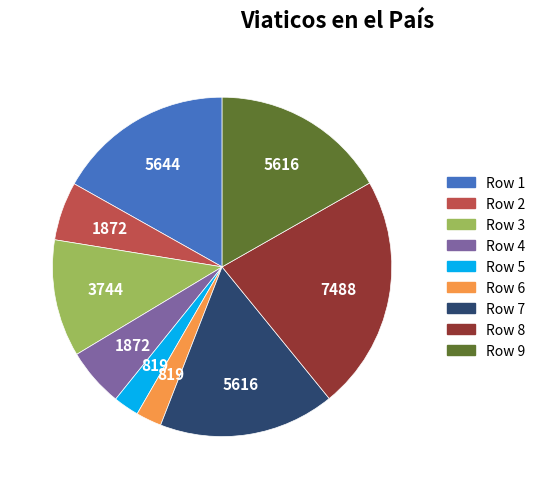

Do Row 4 and Row 9 together represent more than half of the pie?

No